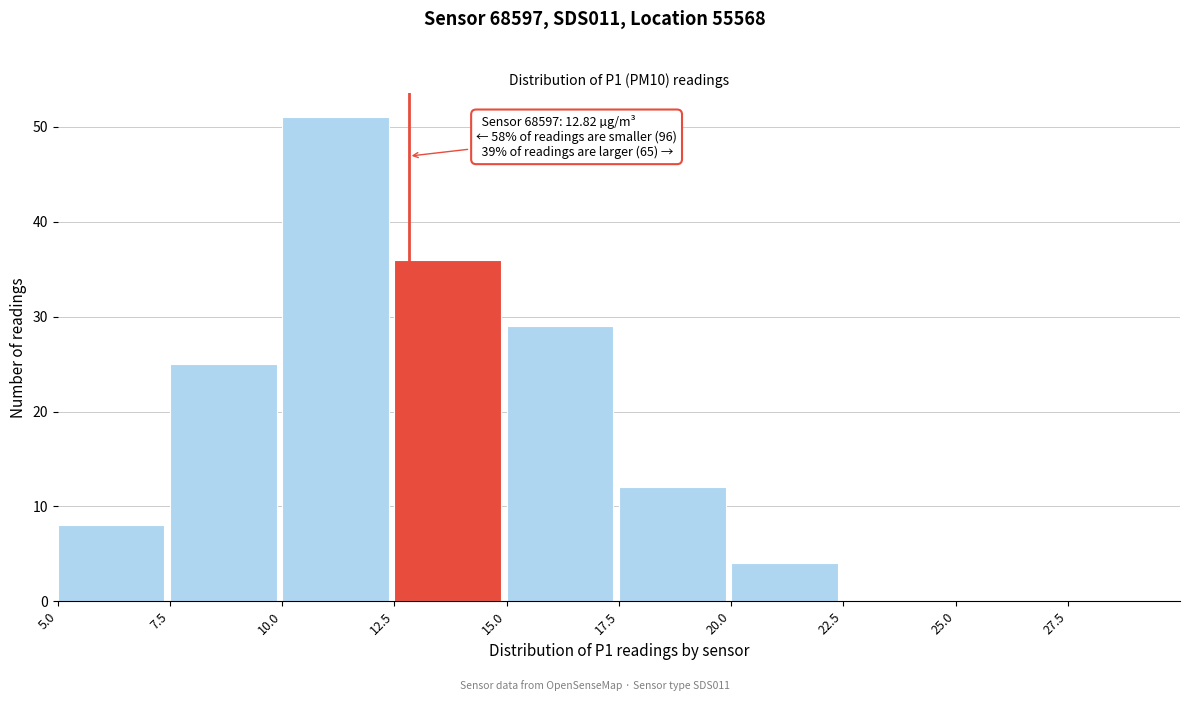

Over which range of the x-axis is the bar tallest?

10.0 to 12.5